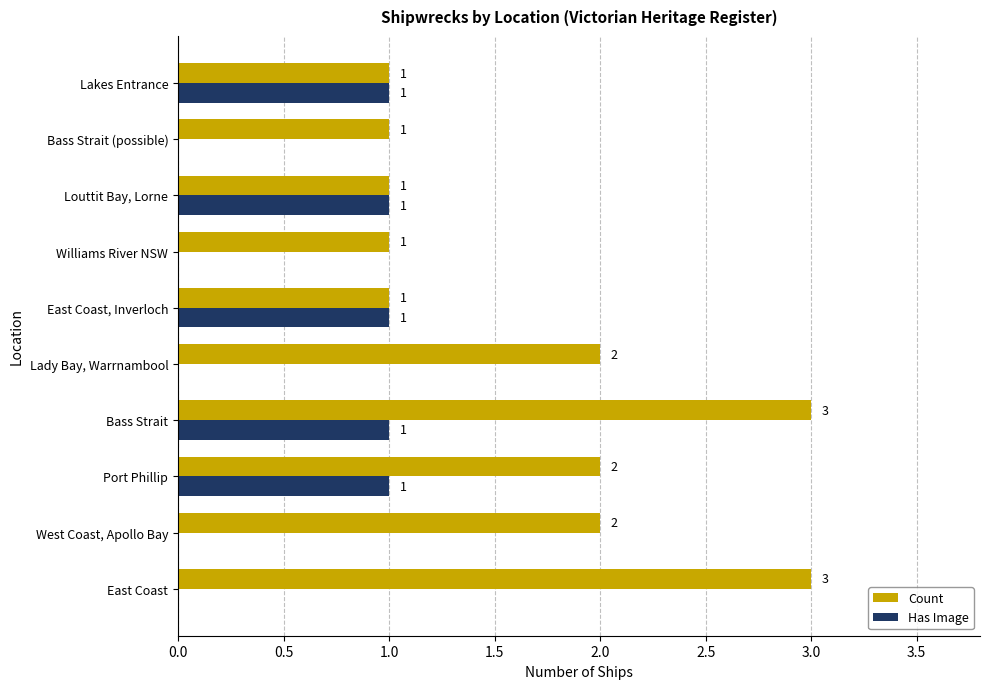

The value of Has Image at Louttit Bay, Lorne is 1. True or false?

True